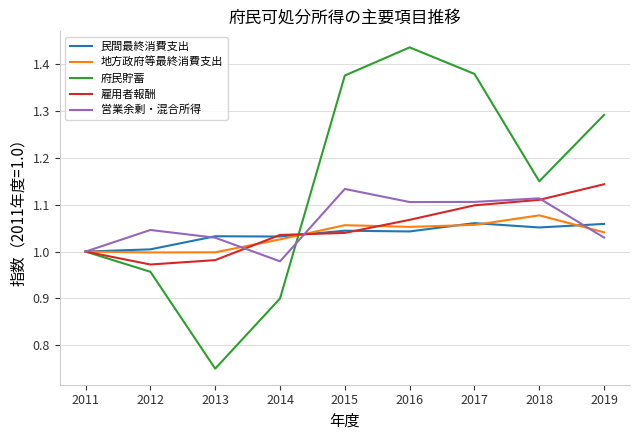

How many categories are shown in the chart?

9